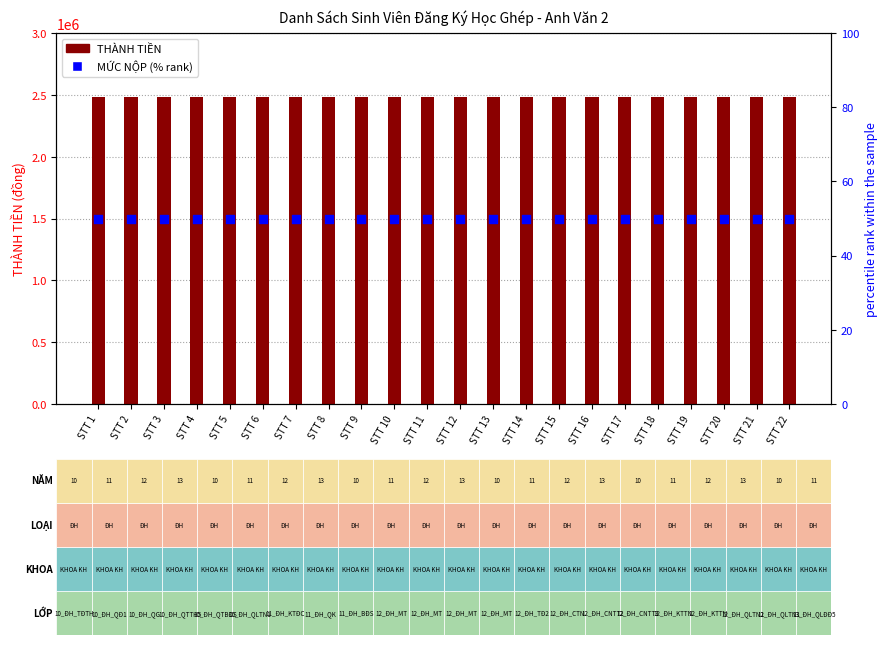

Which series contains the highest Y value?

THÀNH TIỀN